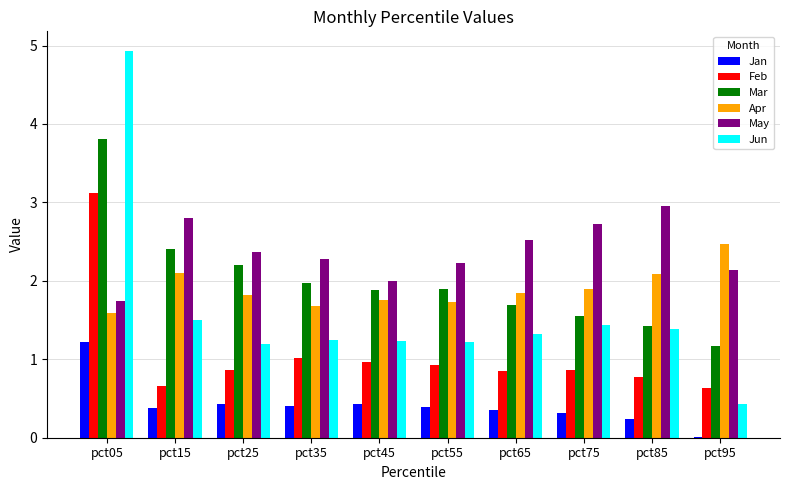

Which category has the highest value in the Mar series?

pct05